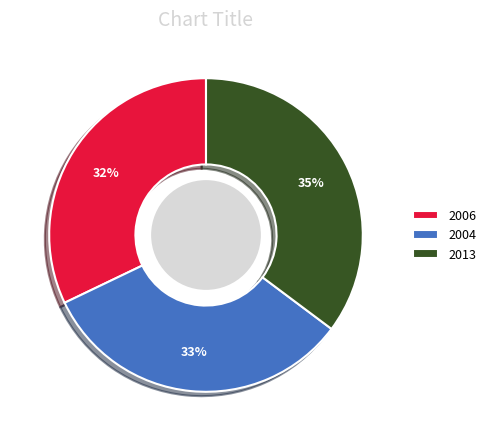

Is the sum of 2006 and 2013 greater than half?

Yes